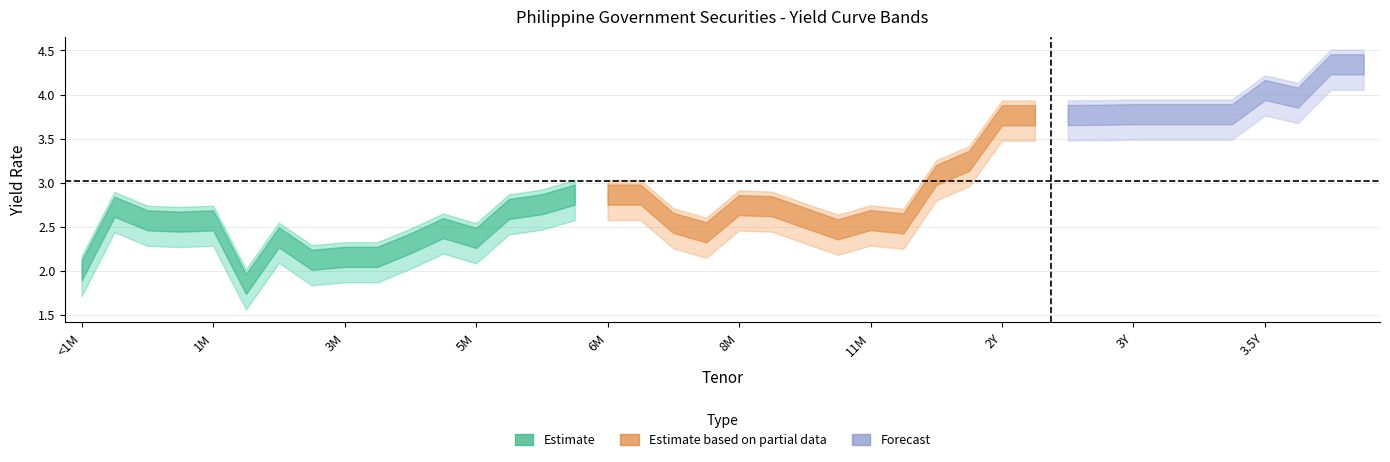

How many lines are shown in the chart?

3